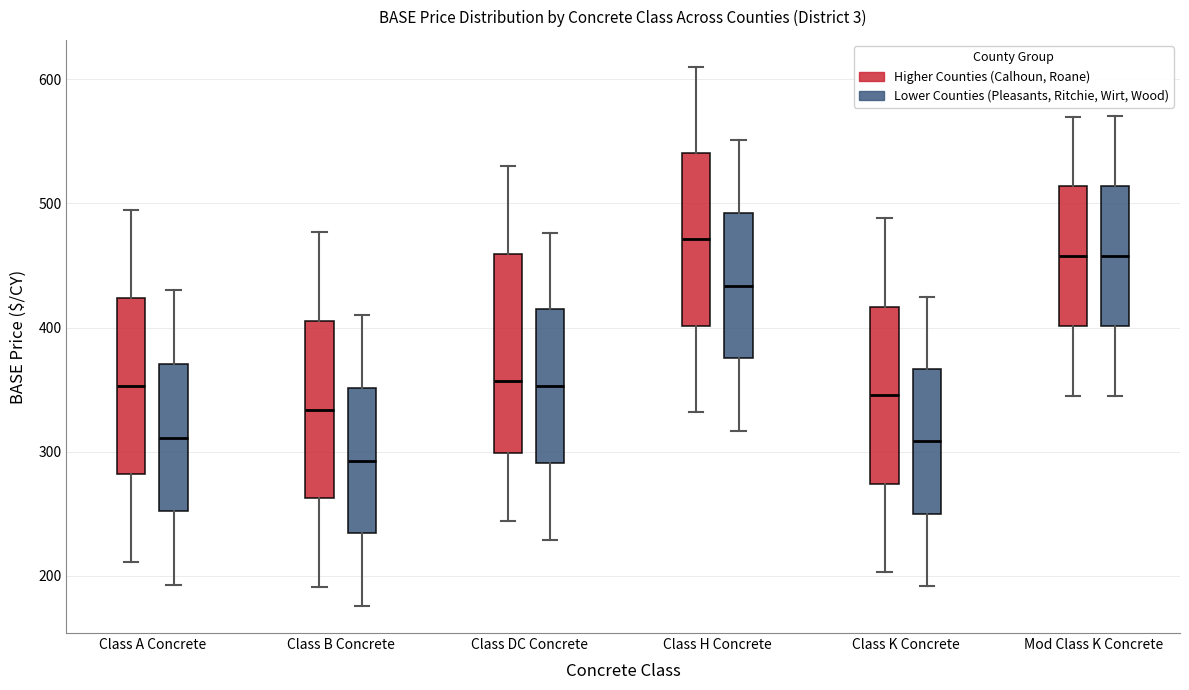

Reading left to right, transcribe this box plot: for each box, give where its median line is, the range the box spans, and where its two whiskers end, as read against the y-axis. The values are not printed on the chart, so give them approximately, as read against the axis.

Class A Concrete (Higher Counties (Calhoun, Roane)): median 350, box 280 to 420, whiskers 210 to 500
Class A Concrete (Lower Counties (Pleasants, Ritchie, Wirt, Wood)): median 310, box 250 to 370, whiskers 190 to 430
Class B Concrete (Higher Counties (Calhoun, Roane)): median 330, box 260 to 410, whiskers 190 to 480
Class B Concrete (Lower Counties (Pleasants, Ritchie, Wirt, Wood)): median 290, box 230 to 350, whiskers 180 to 410
Class DC Concrete (Higher Counties (Calhoun, Roane)): median 360, box 300 to 460, whiskers 240 to 530
Class DC Concrete (Lower Counties (Pleasants, Ritchie, Wirt, Wood)): median 350, box 290 to 410, whiskers 230 to 480
Class H Concrete (Higher Counties (Calhoun, Roane)): median 470, box 400 to 540, whiskers 330 to 610
Class H Concrete (Lower Counties (Pleasants, Ritchie, Wirt, Wood)): median 430, box 380 to 490, whiskers 320 to 550
Class K Concrete (Higher Counties (Calhoun, Roane)): median 350, box 270 to 420, whiskers 200 to 490
Class K Concrete (Lower Counties (Pleasants, Ritchie, Wirt, Wood)): median 310, box 250 to 370, whiskers 190 to 430
Mod Class K Concrete (Higher Counties (Calhoun, Roane)): median 460, box 400 to 510, whiskers 350 to 570
Mod Class K Concrete (Lower Counties (Pleasants, Ritchie, Wirt, Wood)): median 460, box 400 to 510, whiskers 350 to 570